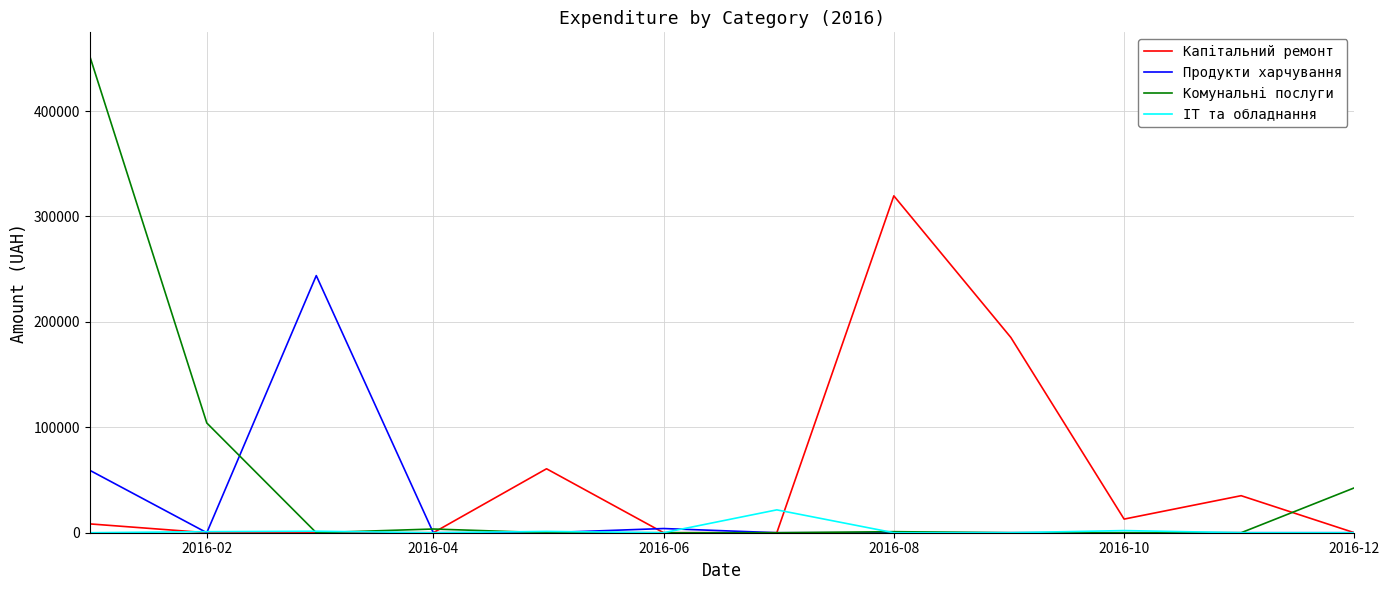

List the series in order of their peak value, highest first.

Комунальні послуги, Капітальний ремонт, Продукти харчування, ІТ та обладнання